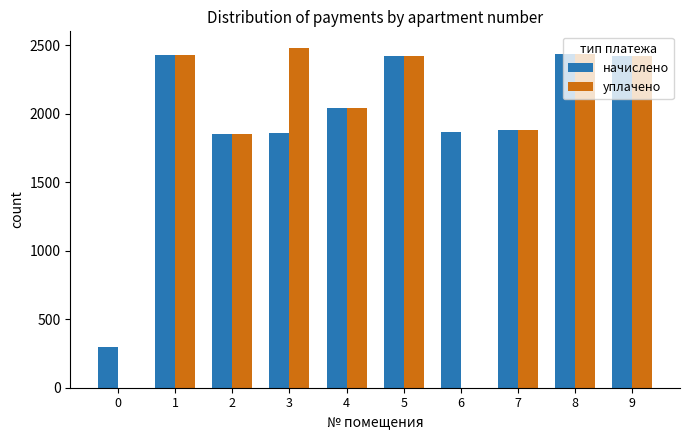

Which series changed the most between 0 and 5?

уплачено